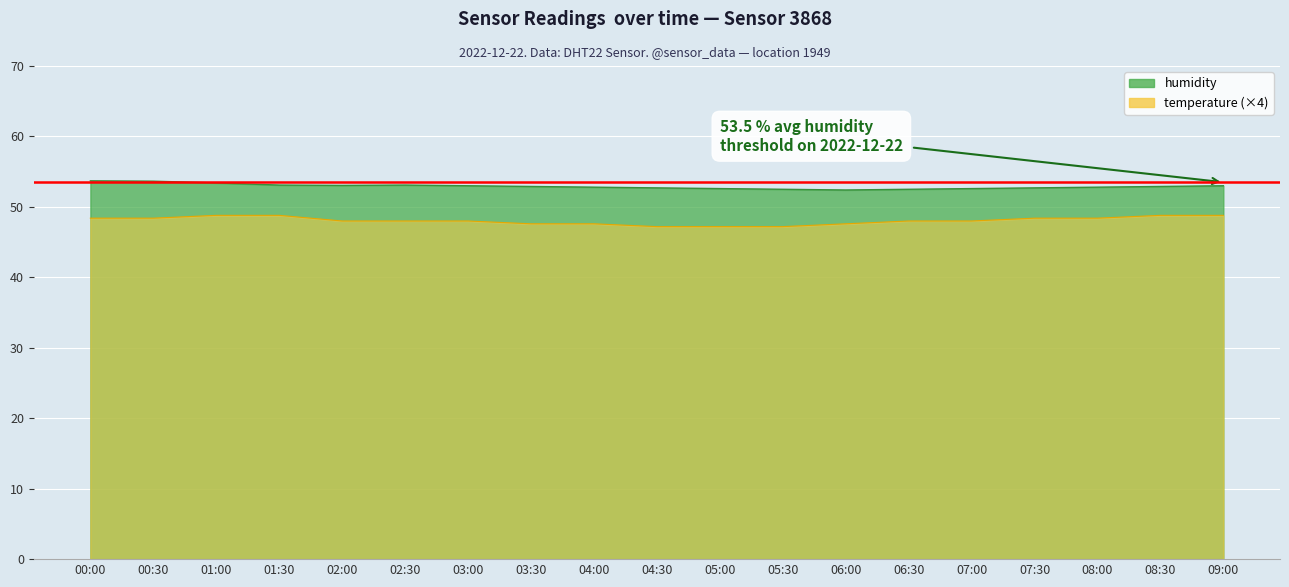

True or false: humidity has more than 0 points higher than both neighbors.

True